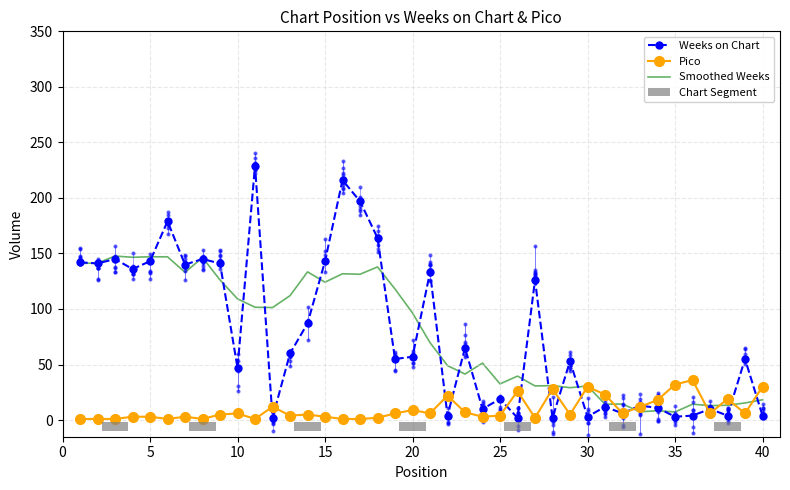

What is the highest value of the Pico series?

36.0